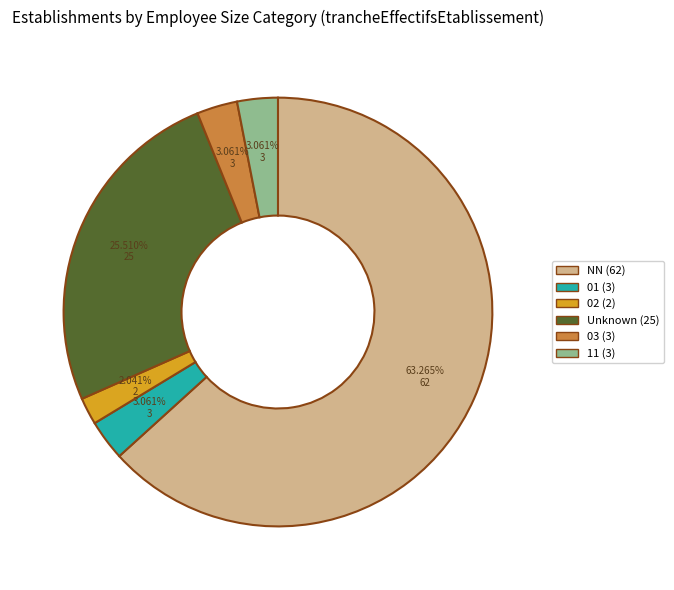

Does any single category account for the majority?

Yes